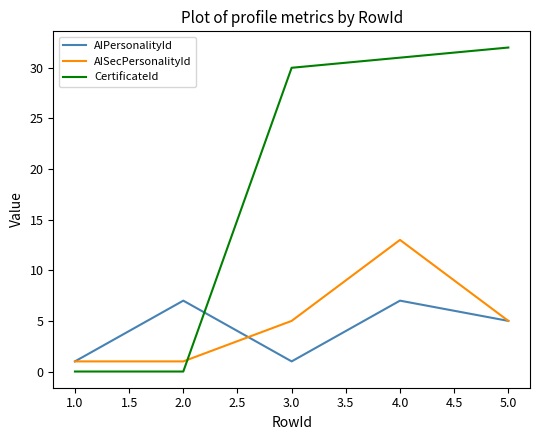

After their last crossing, which series has the higher values: CertificateId or AIPersonalityId?

CertificateId